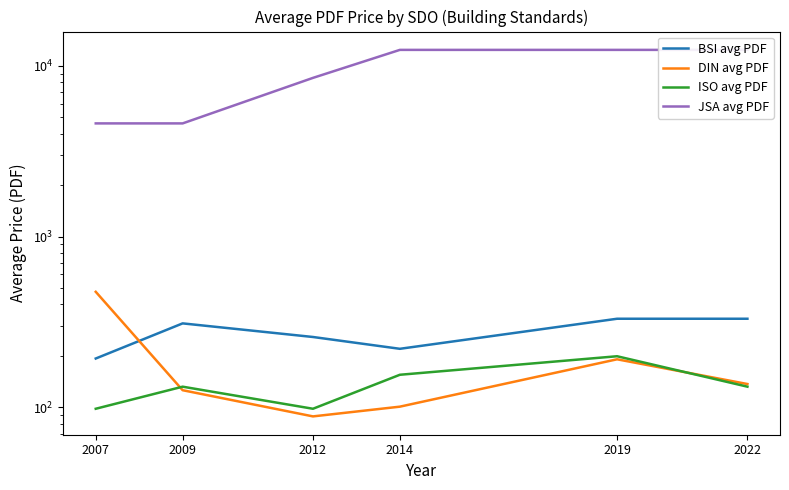

Does the chart have visible grid lines?

No